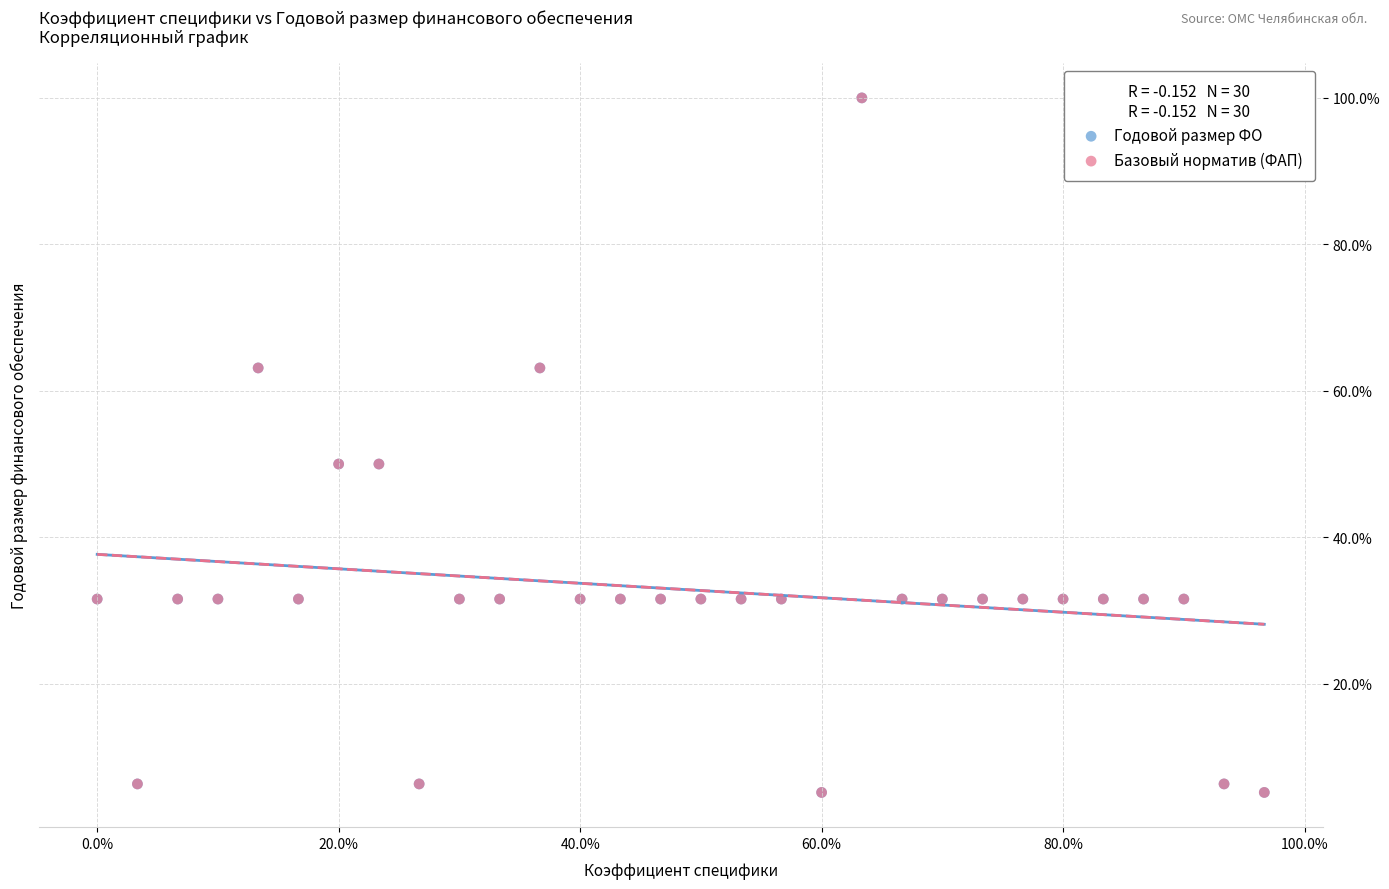

What are all the series names shown in the legend?

Годовой размер ФО, Базовый норматив (ФАП)